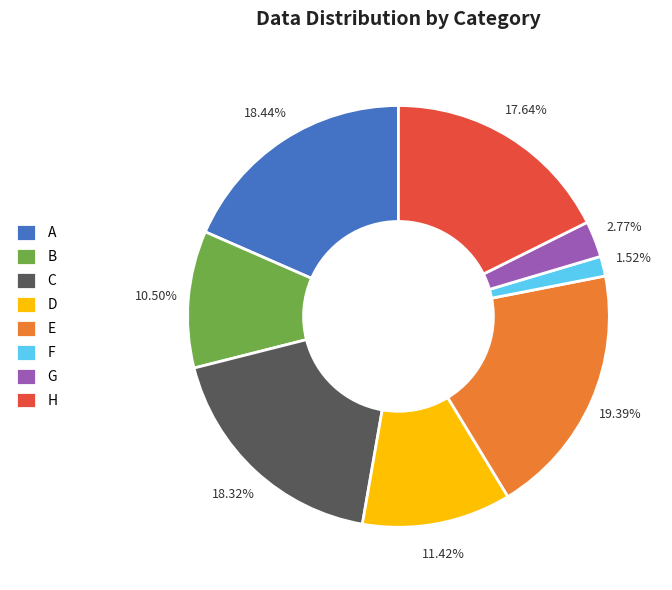

Which slice is the largest?

E